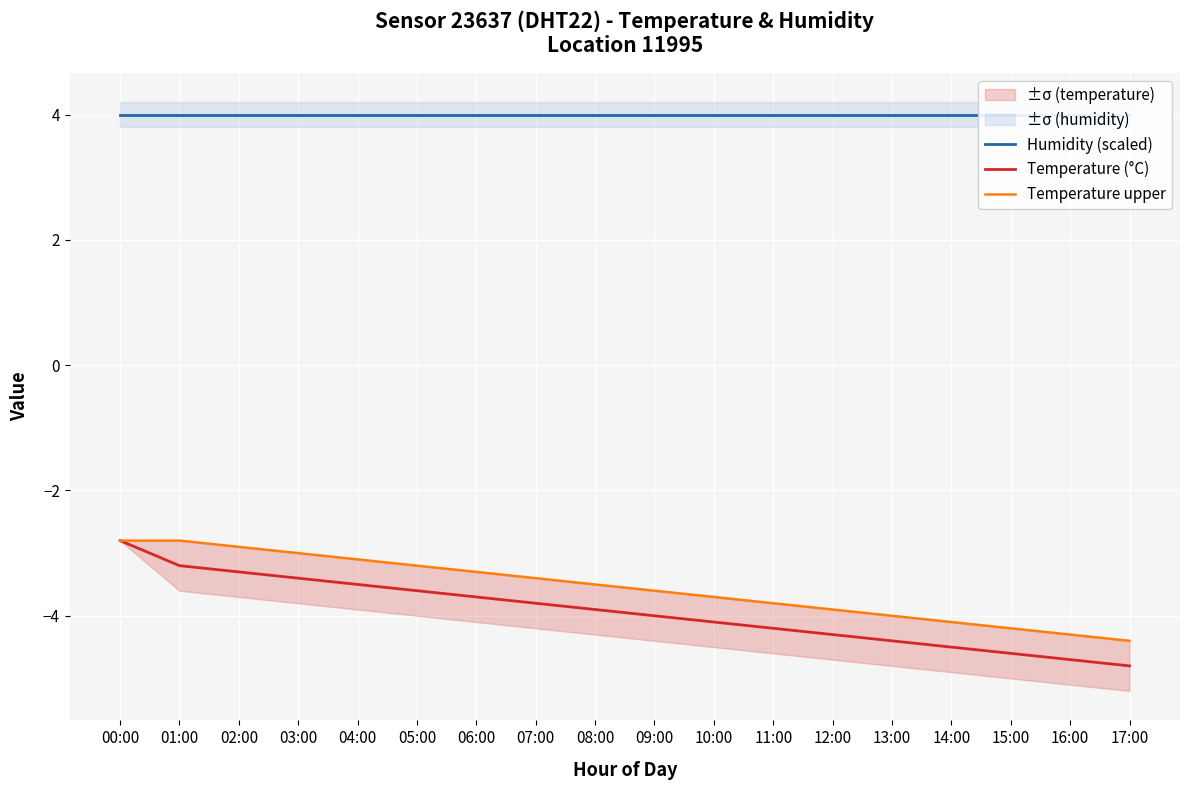

What are all the series names shown in the legend?

Humidity (scaled), Temperature (°C), Temperature upper